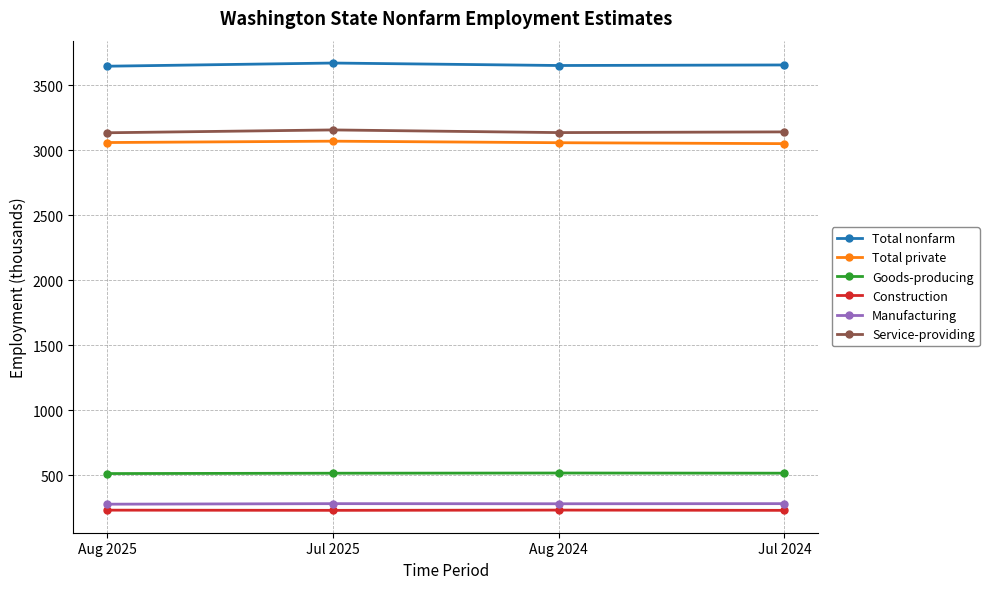

What position from the left is Jul 2024?

4